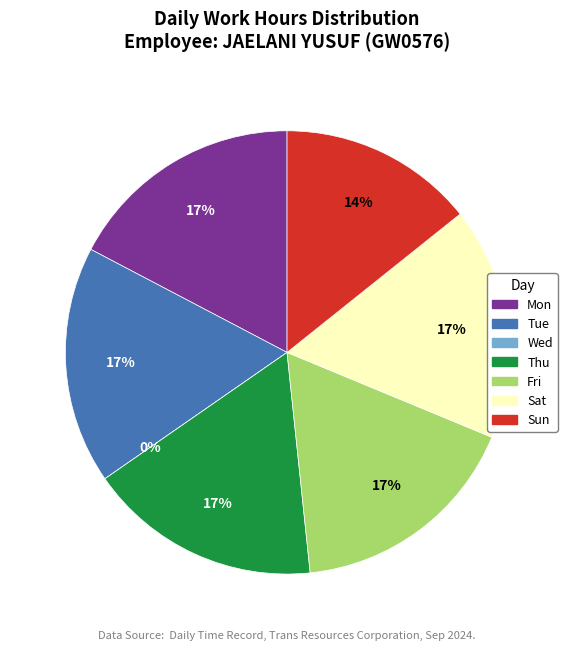

What is the smallest slice in the pie chart?

Wed